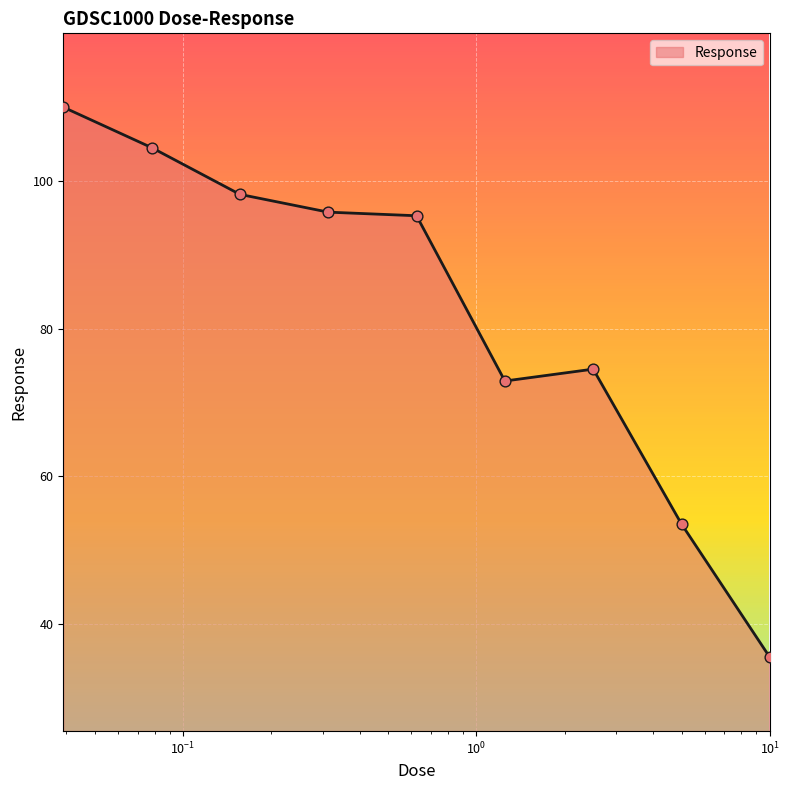

What is the greatest value displayed?

110.0